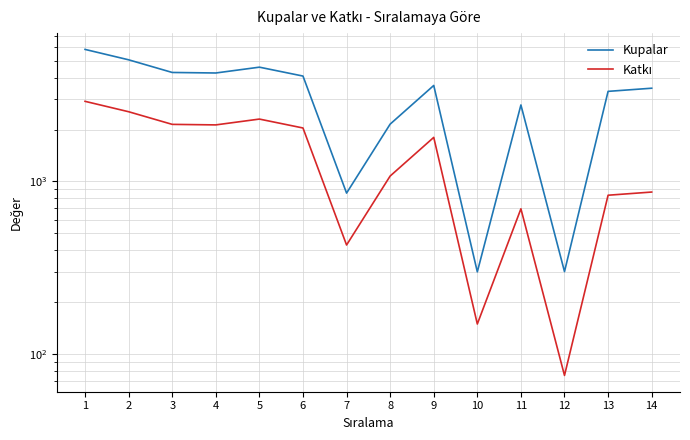

At which label is Katkı closest to 1495?

9